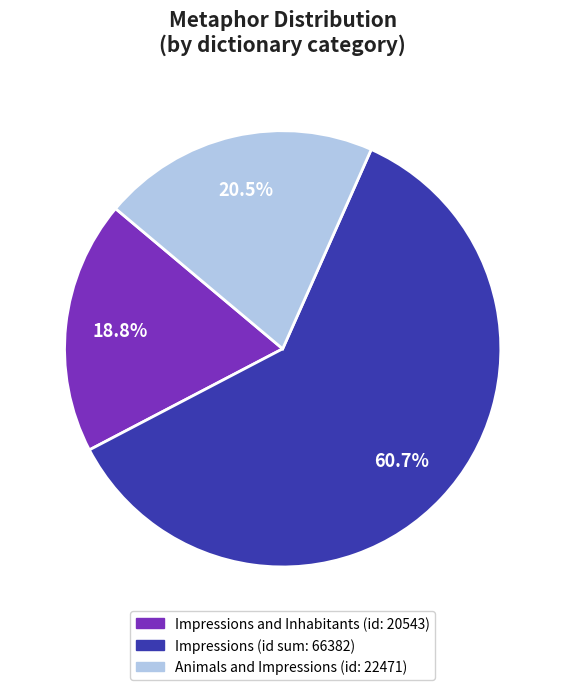

Is there a majority slice in this chart?

Yes